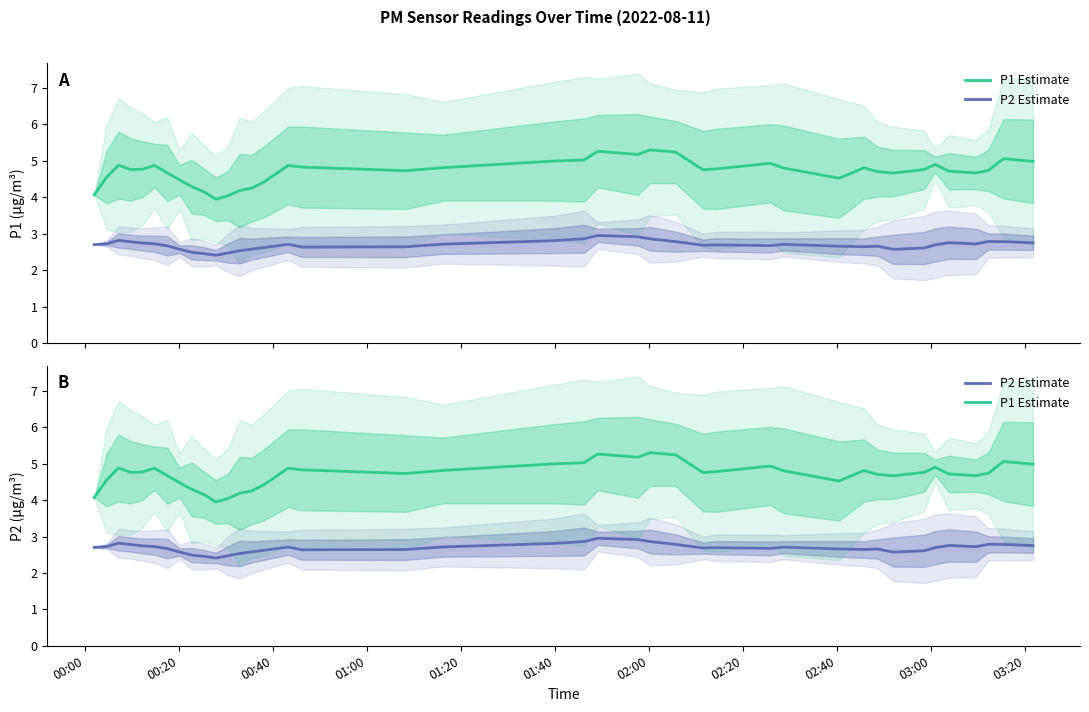

True or false: P1 Estimate and P2 Estimate intersect in this chart.

False